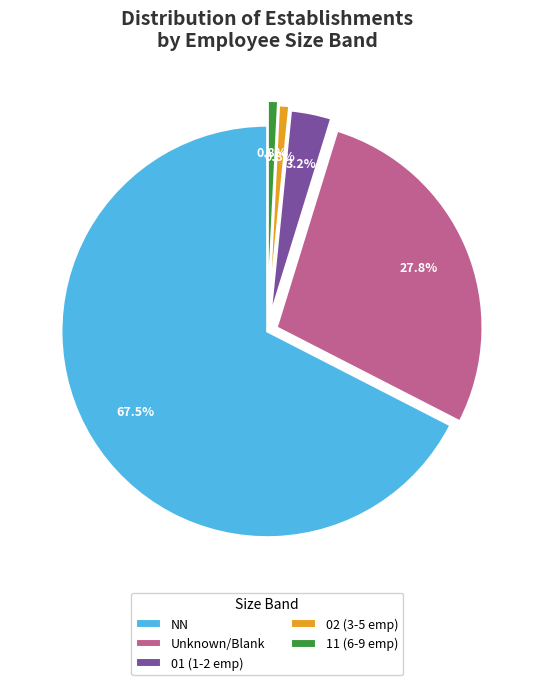

What percentage do 01 (1-2 emp) and 11 (6-9 emp) together represent?

4.0%